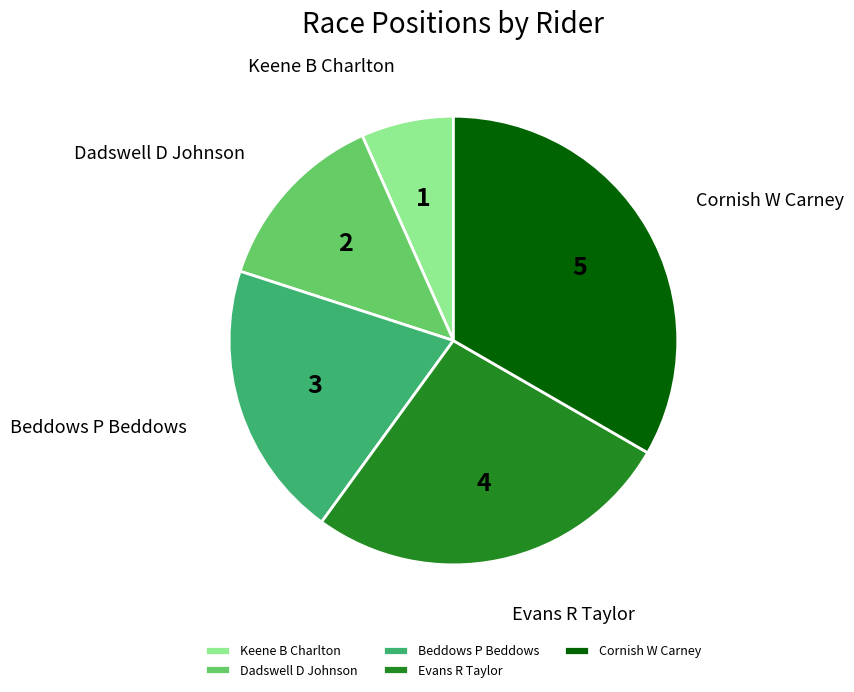

Which category has the biggest portion of the pie?

Cornish W Carney